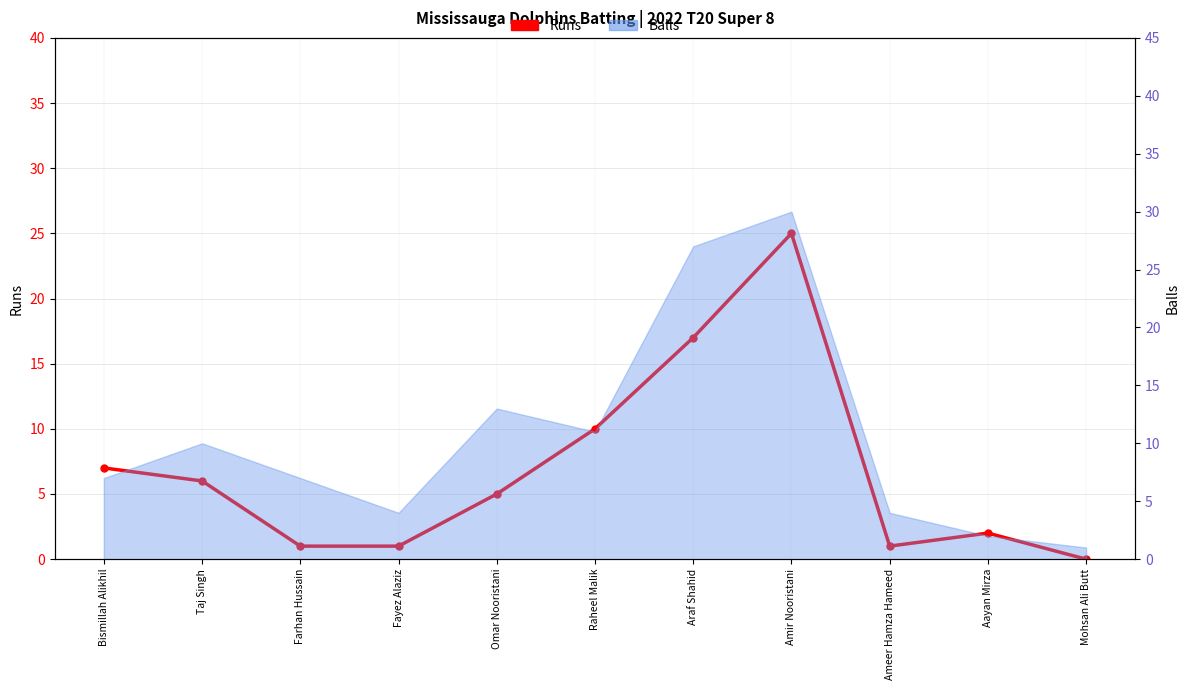

Rank the categories by value from highest to lowest.

Amir Nooristani, Araf Shahid, Raheel Malik, Bismillah Alikhil, Taj Singh, Omar Nooristani, Aayan Mirza, Farhan Hussain, Fayez Alaziz, Ameer Hamza Hameed, Mohsan Ali Butt